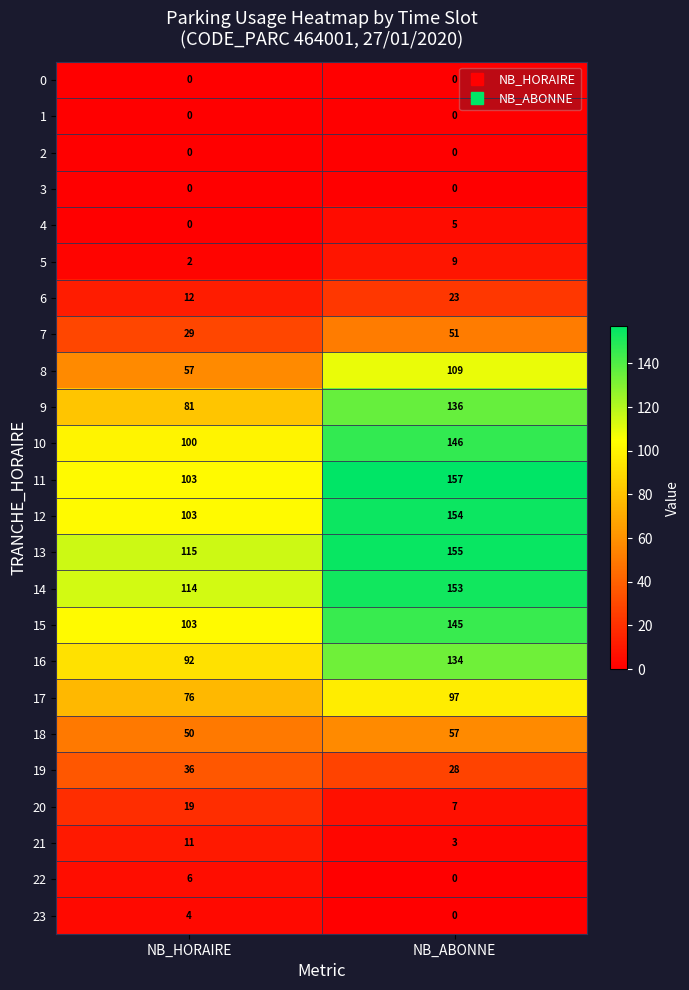

List the labels in order of 11 value, smallest first.

NB_HORAIRE, NB_ABONNE